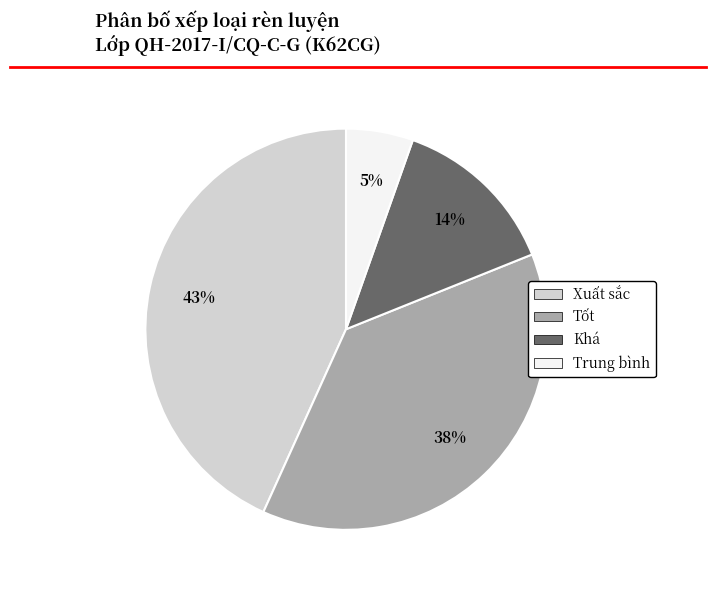

What is the largest slice in the pie chart?

Xuất sắc